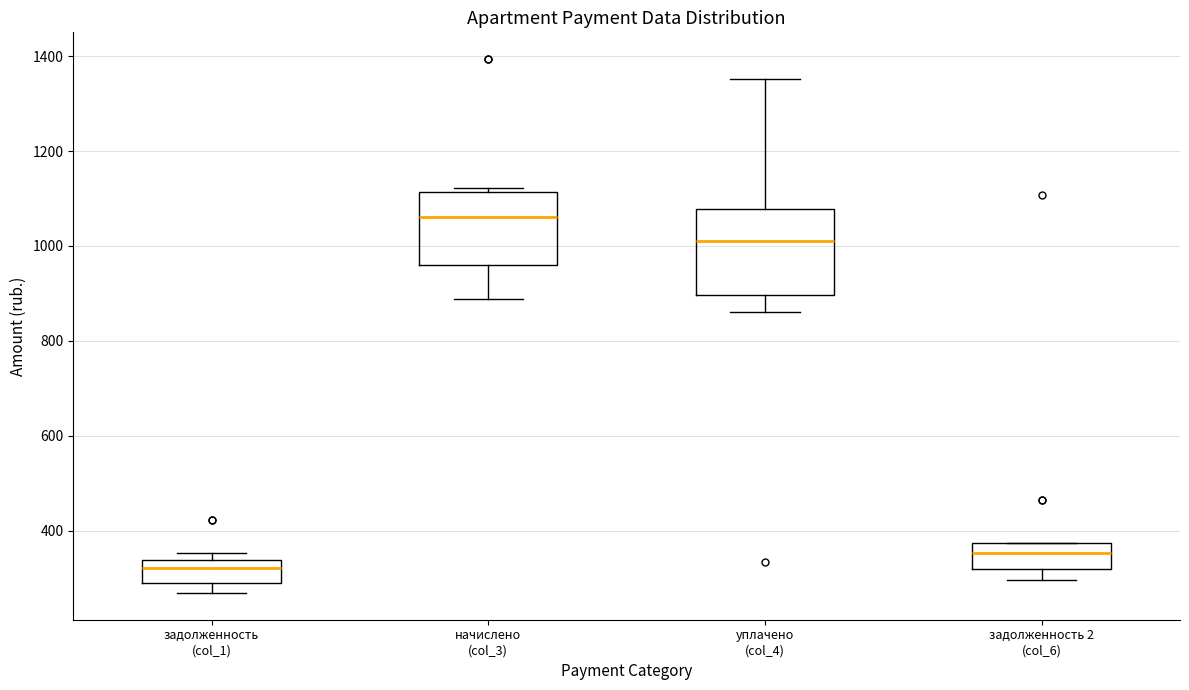

Which box is the tallest, from its lower edge to its upper edge?

уплачено (col_4)